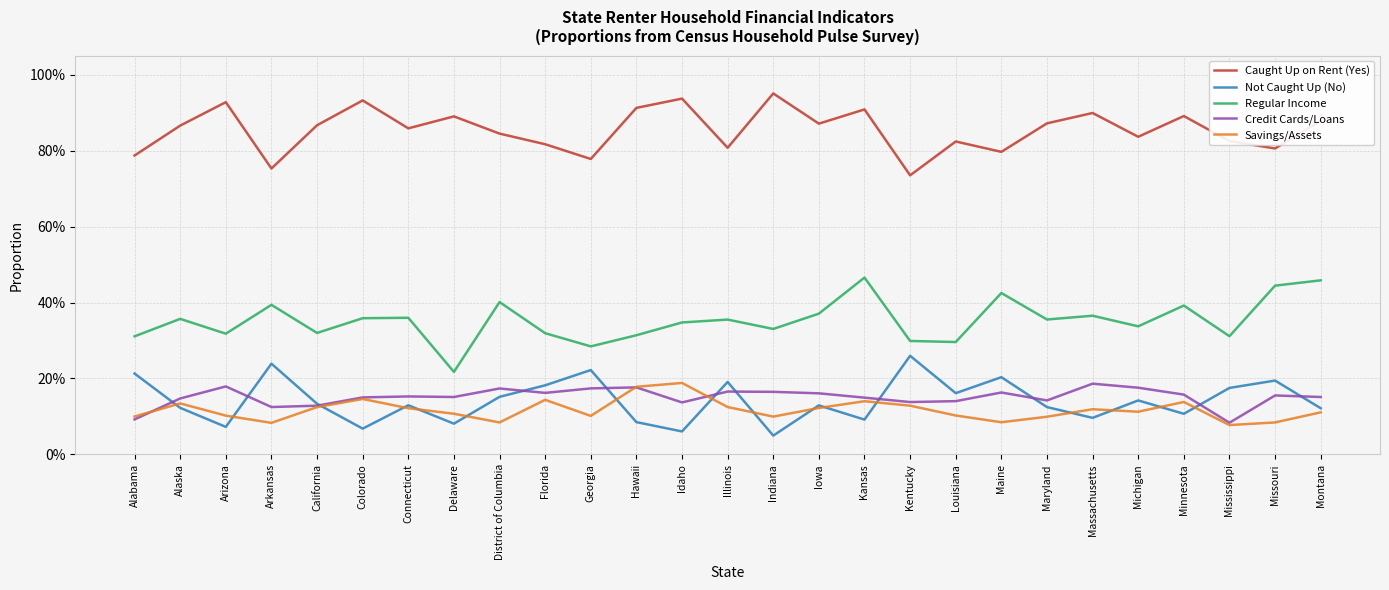

True or false: Not Caught Up (No) has more than 0 points higher than both neighbors.

True